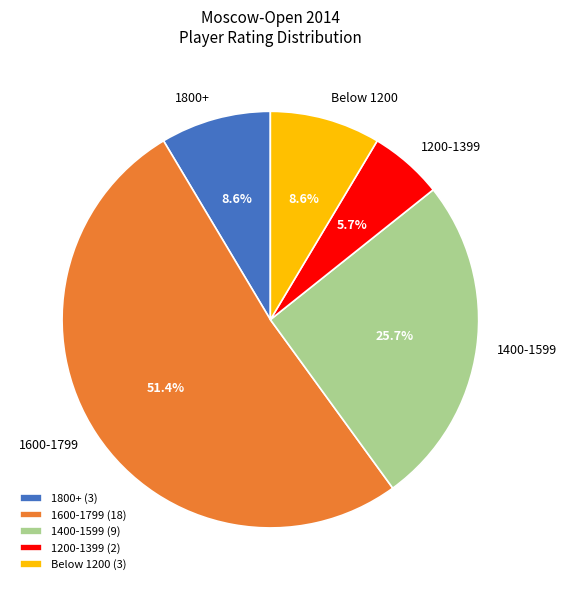

Which has a higher value, 1800+ or 1400-1599?

1400-1599